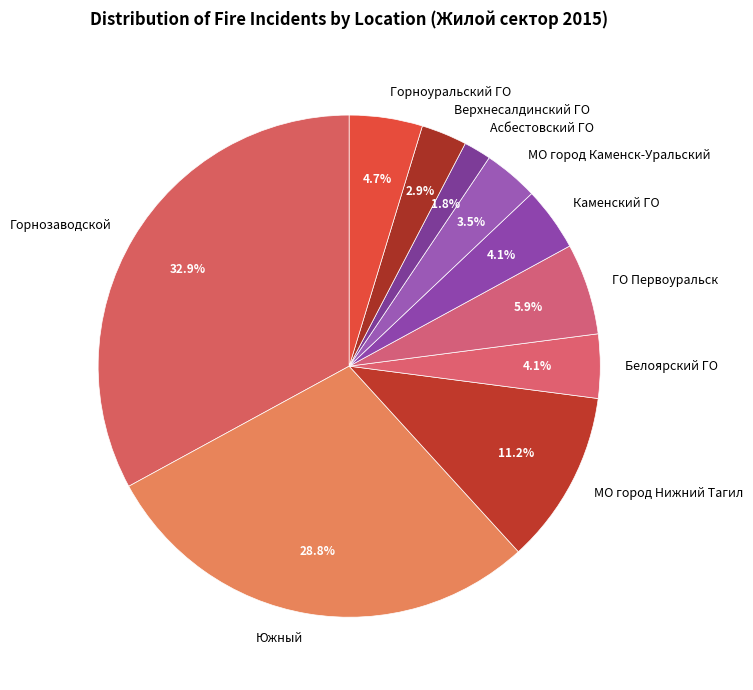

Approximately how many times larger is the value at Каменский ГО compared to ГО Первоуральск?

0.7